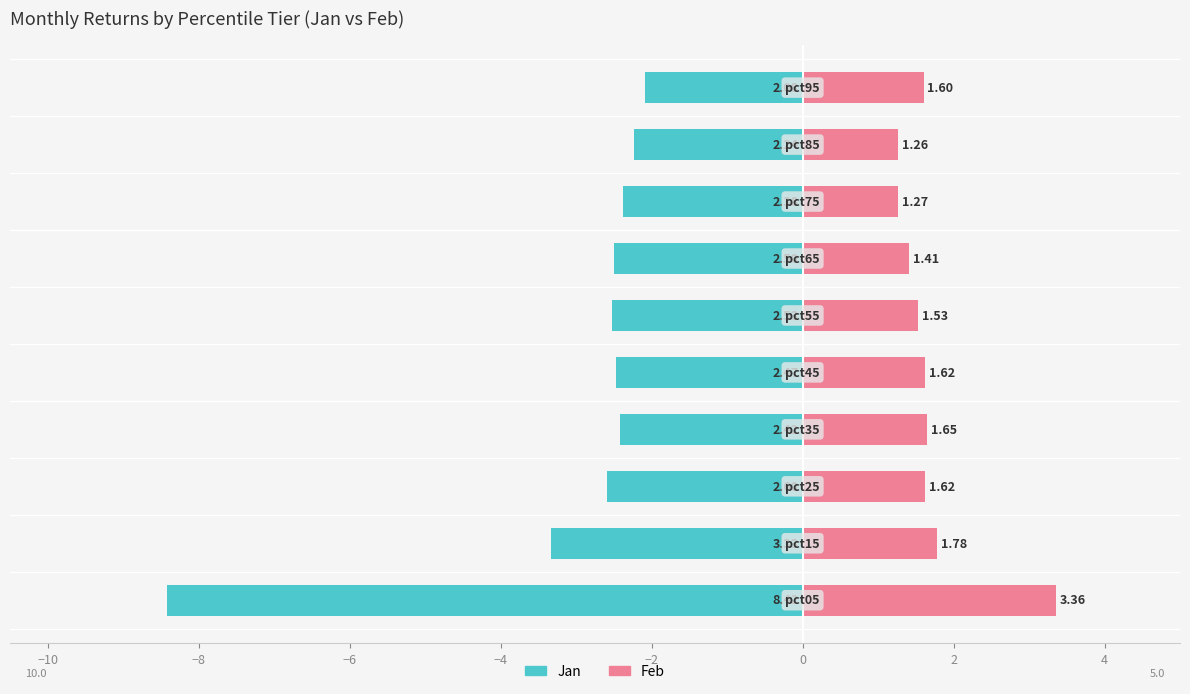

What is the total value across all series at 2?

-1.1